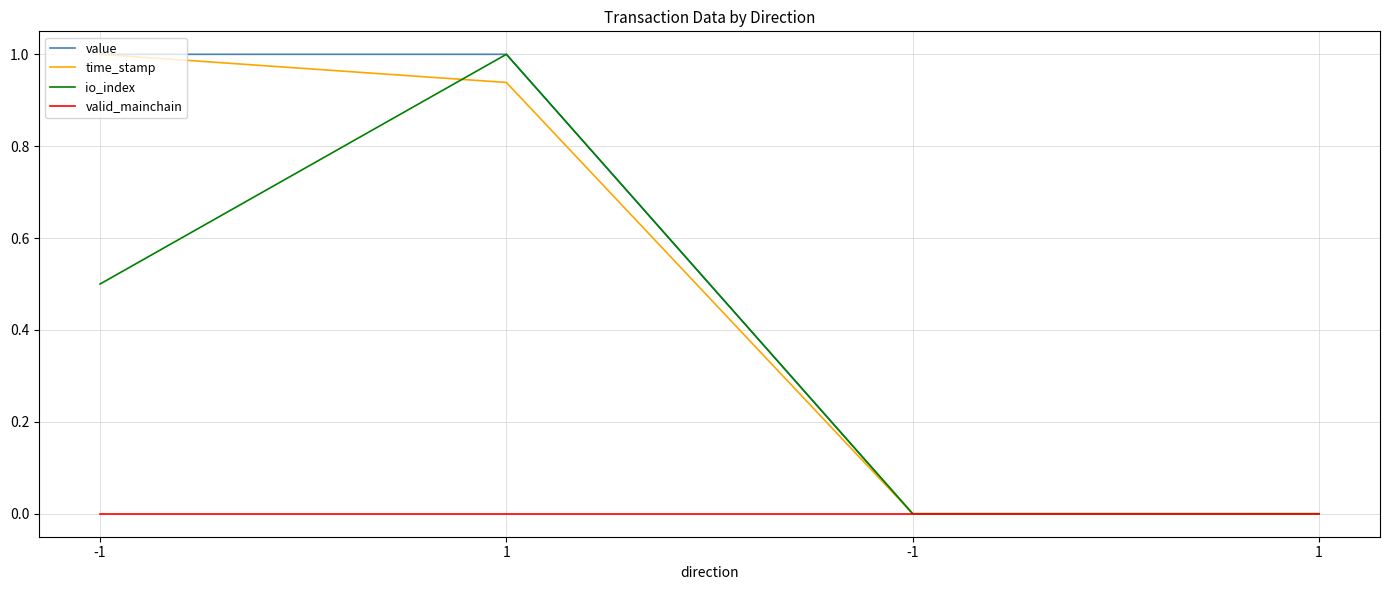

What are all the series names shown in the legend?

value, time_stamp, io_index, valid_mainchain